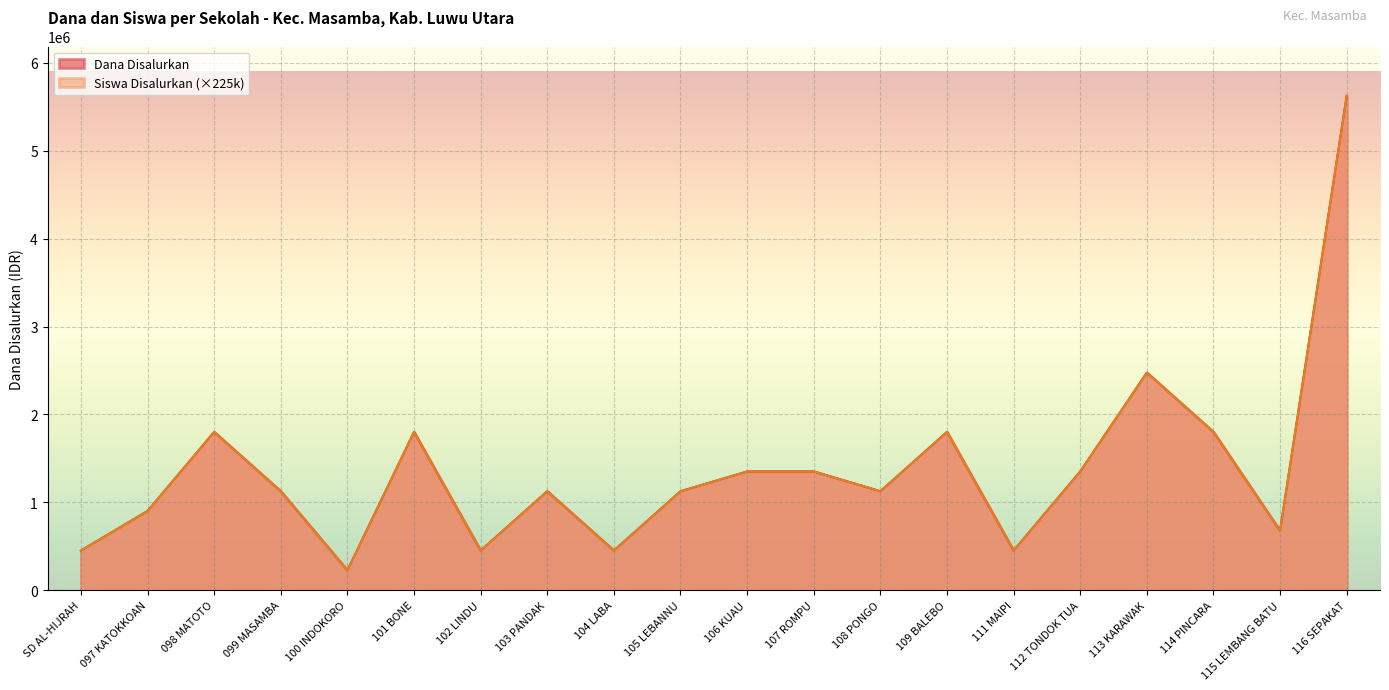

True or false: Siswa Disalurkan and Dana Disalurkan intersect in this chart.

False